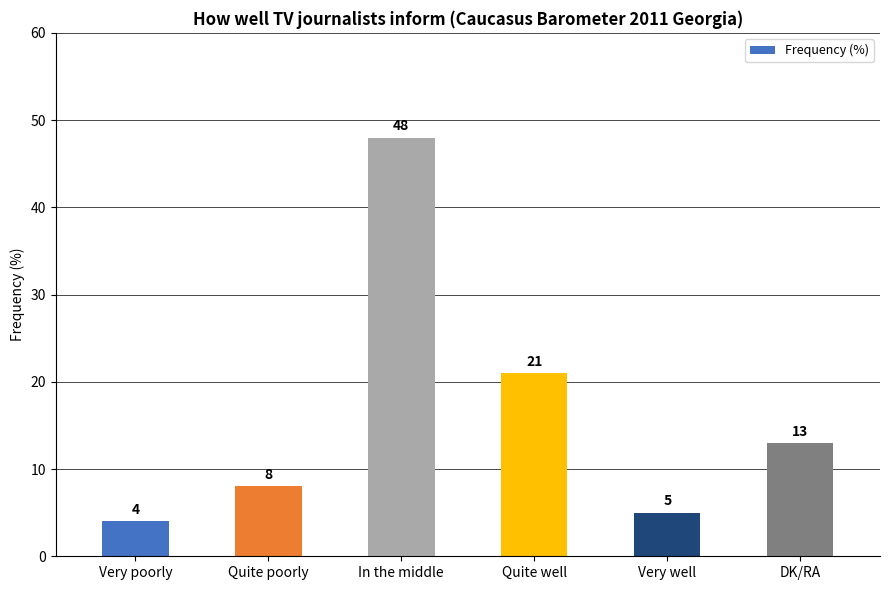

List the labels in order of value, smallest first.

Very poorly, Very well, Quite poorly, DK/RA, Quite well, In the middle